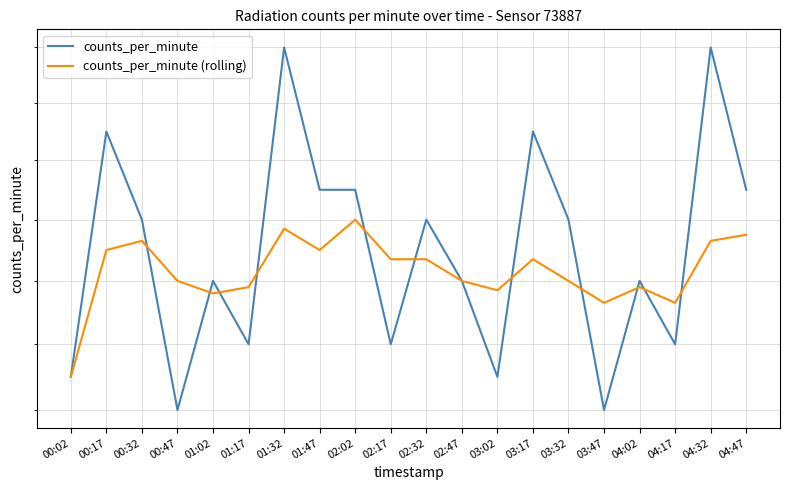

Which category has the lowest value in the counts_per_minute (rolling) series?

00:02